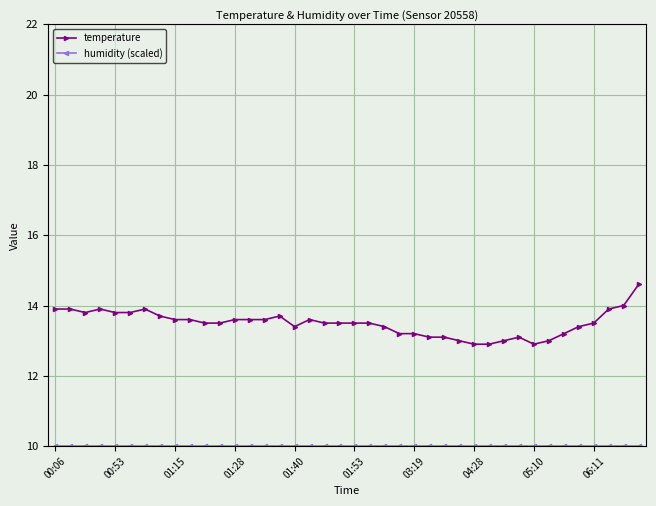

What is the value of the temperature point at the 17th from the left?

13.4